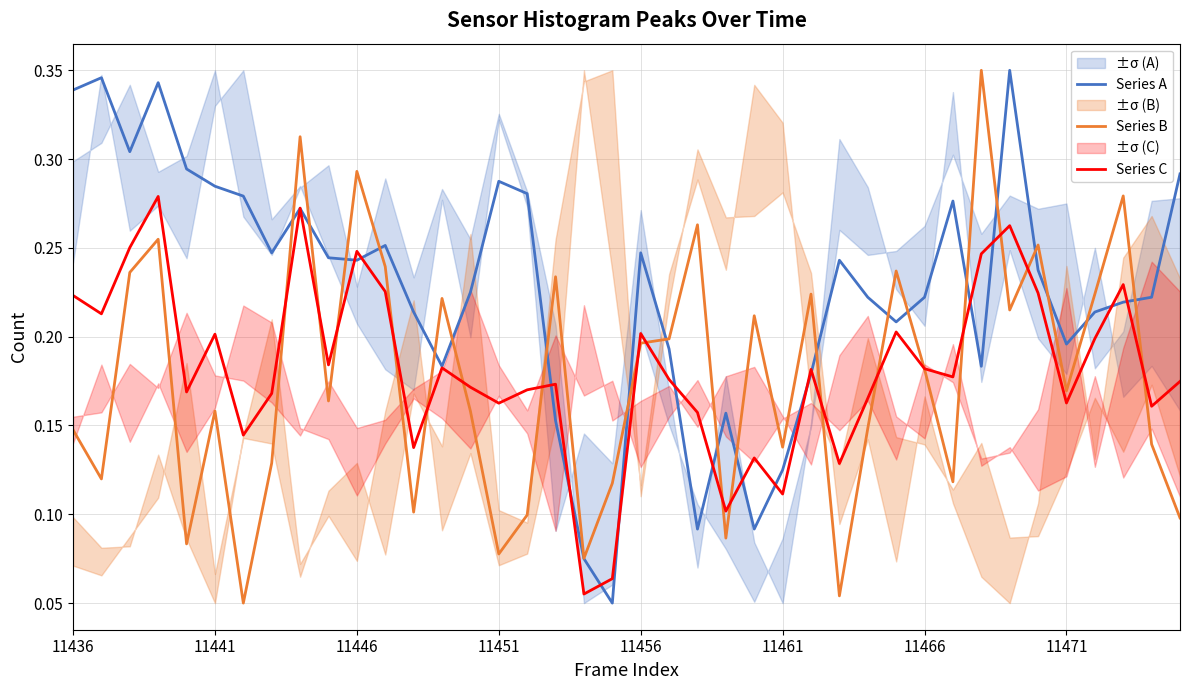

What is the average value of the Series C series?

0.2